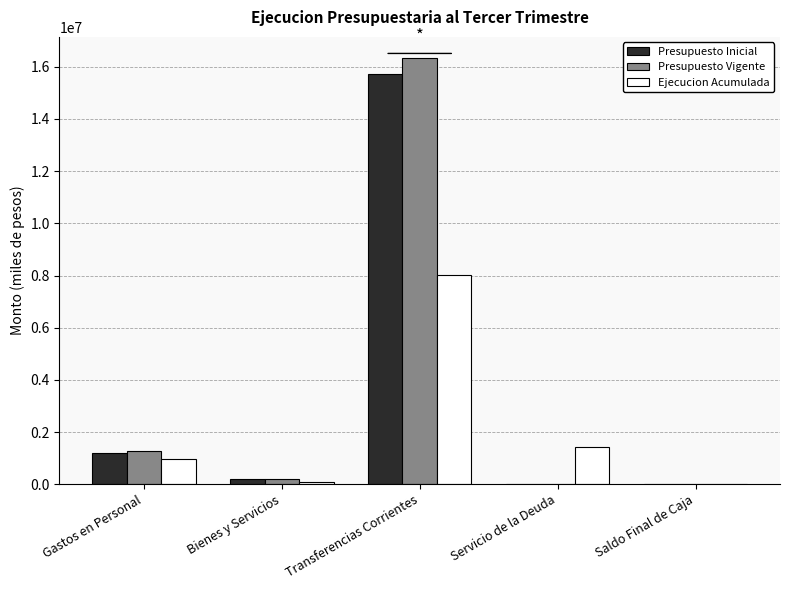

How many values in Ejecucion Acumulada are above zero?

4